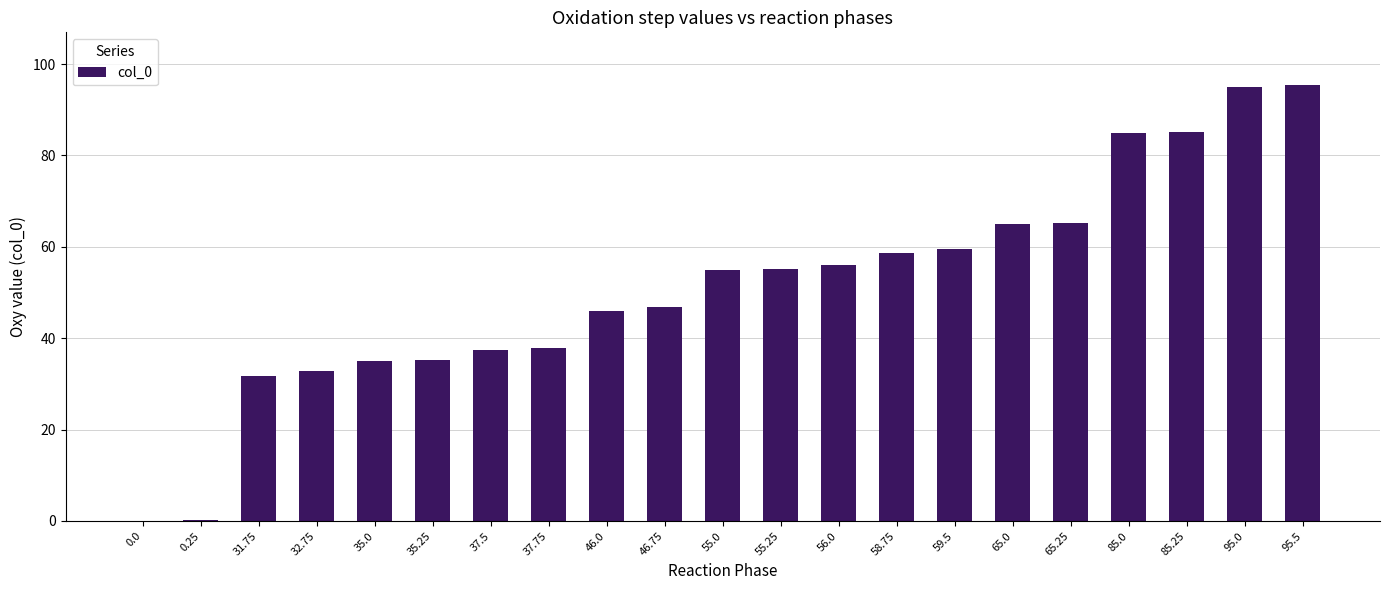

The value at 65.0 is 65.0. True or false?

True